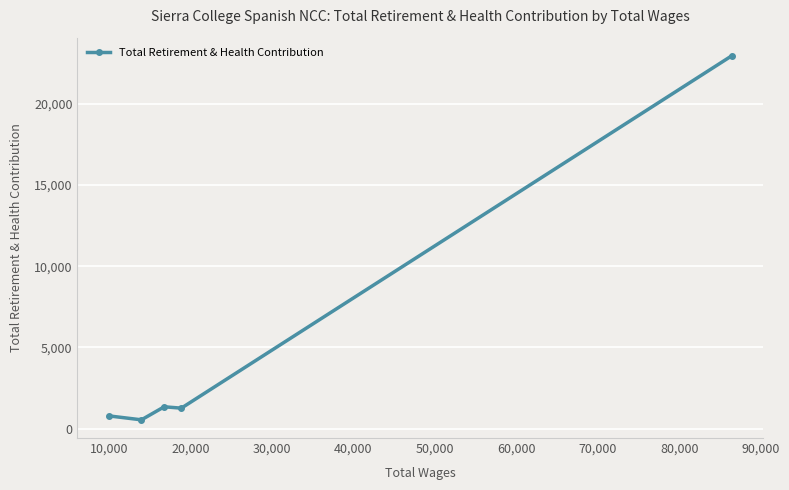

How many data points are less than 1268?

2